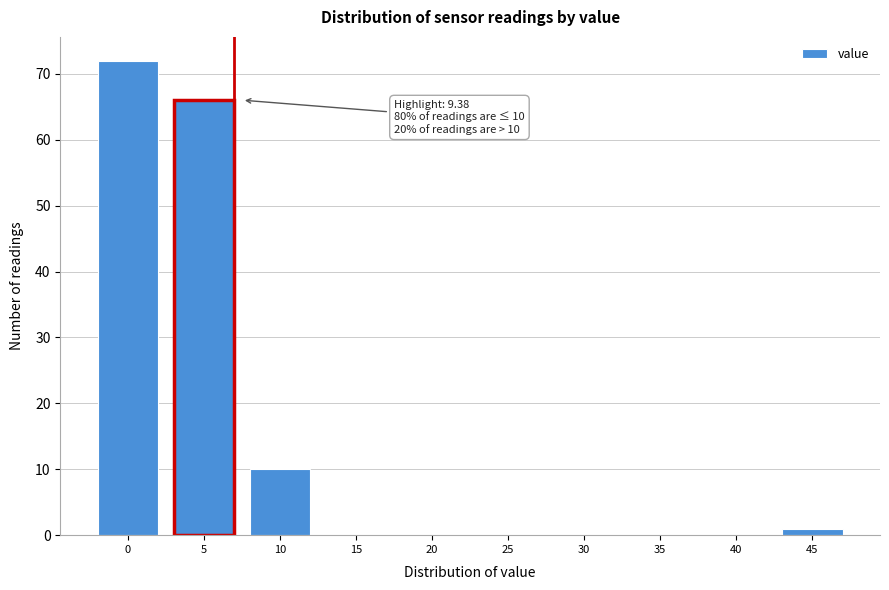

Reading right to left, extract all data points from this chart.

45=1	40=0	35=0	30=0	25=0	20=0	15=0	10=10	5=66	0=72